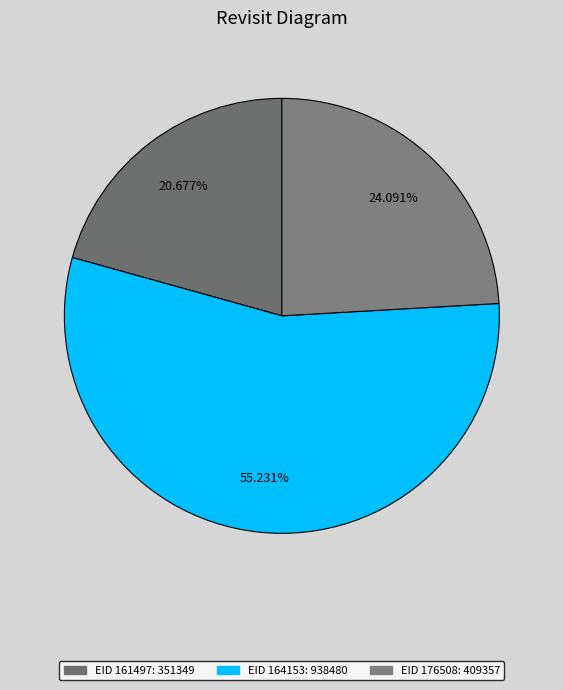

Do EID 176508 and EID 161497 together represent more than half of the pie?

No